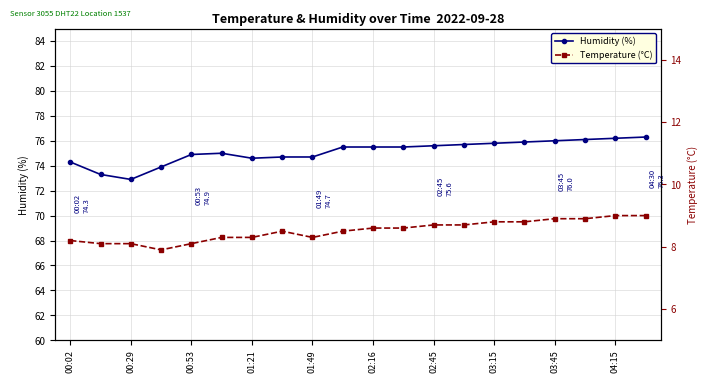

At which label does Temperature (°C) first exceed 8?

00:02